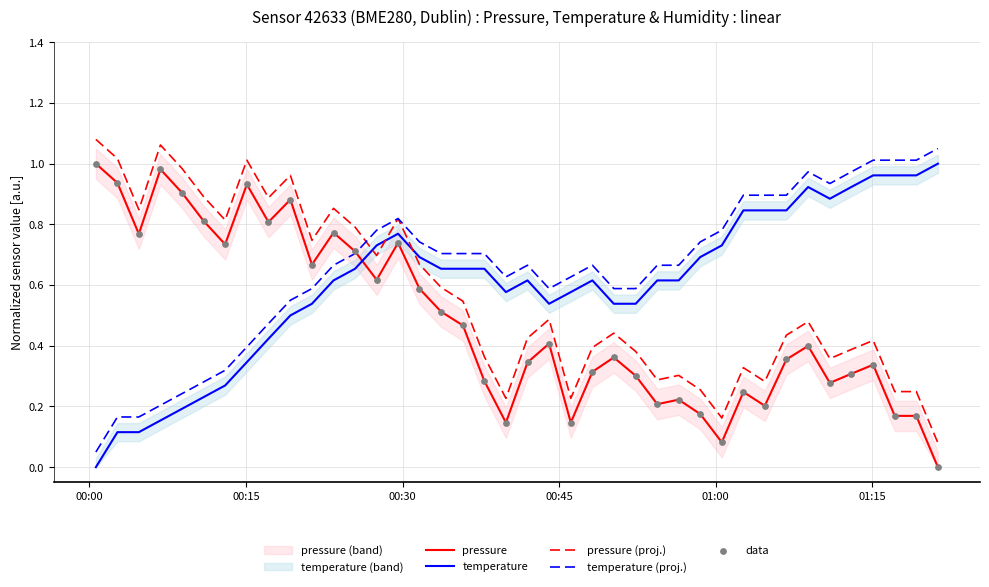

Which series has the largest total across all categories?

temperature (proj.)